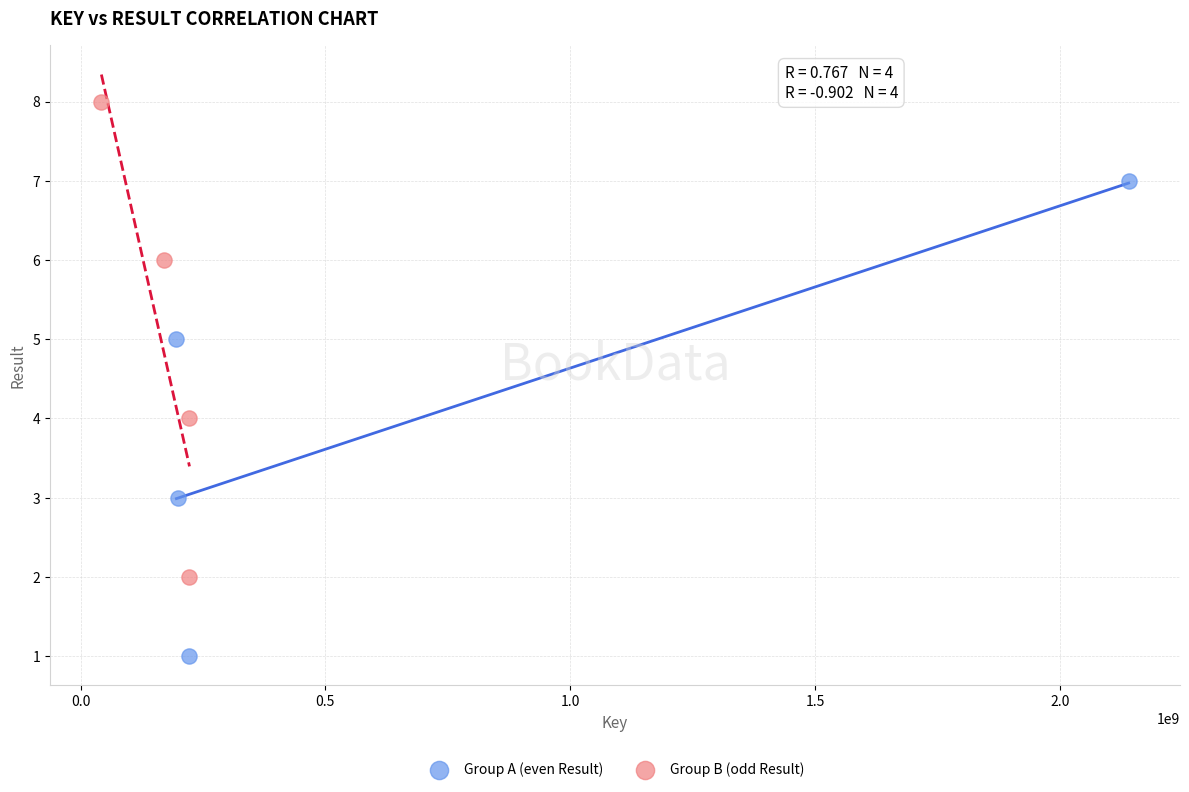

Which series reaches the minimum Y coordinate?

Group A (even Result)